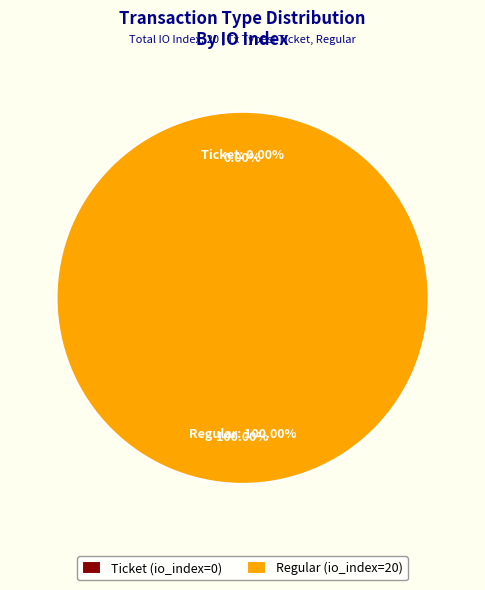

What percentage is the Regular slice, to the nearest percent?

100%